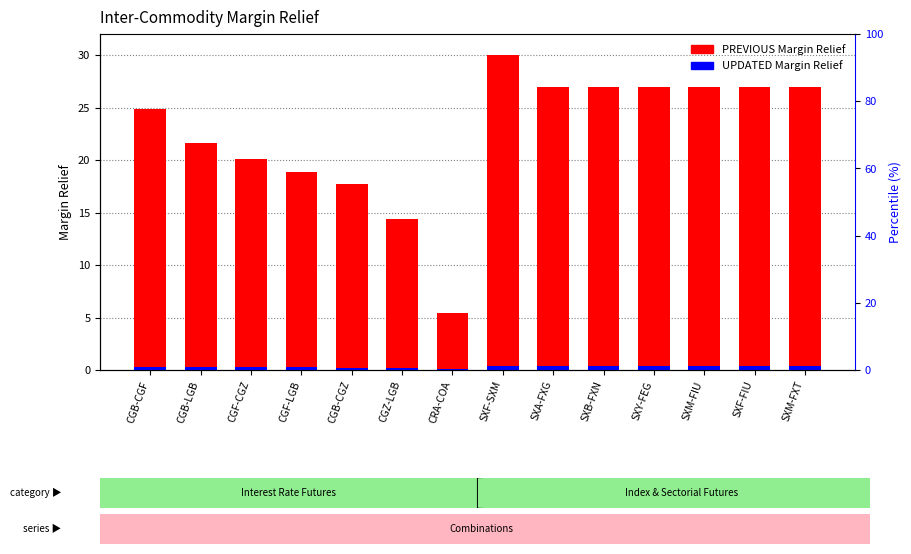

What is the difference between the maximum and second lowest values in the PREVIOUS Margin Relief series?

15.6